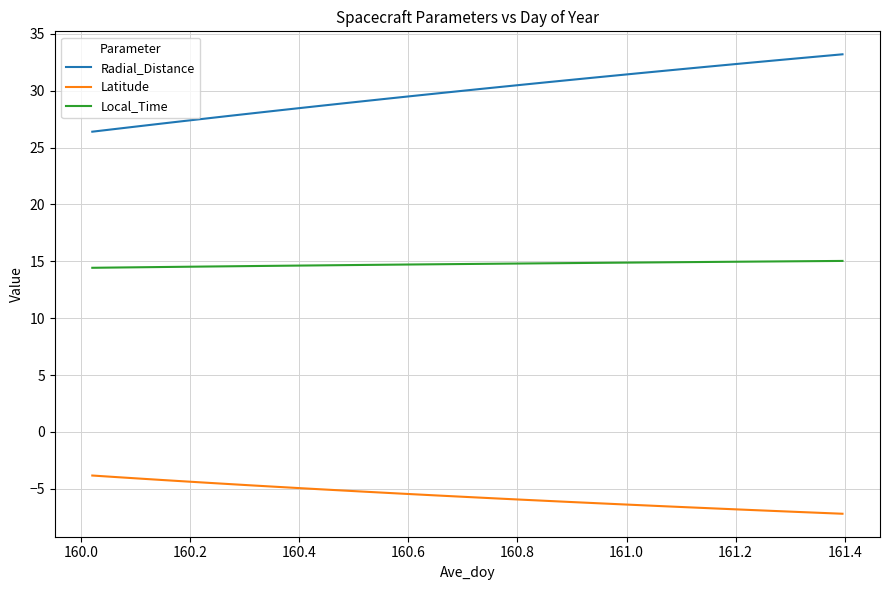

Which series has the widest spread of values?

Radial_Distance